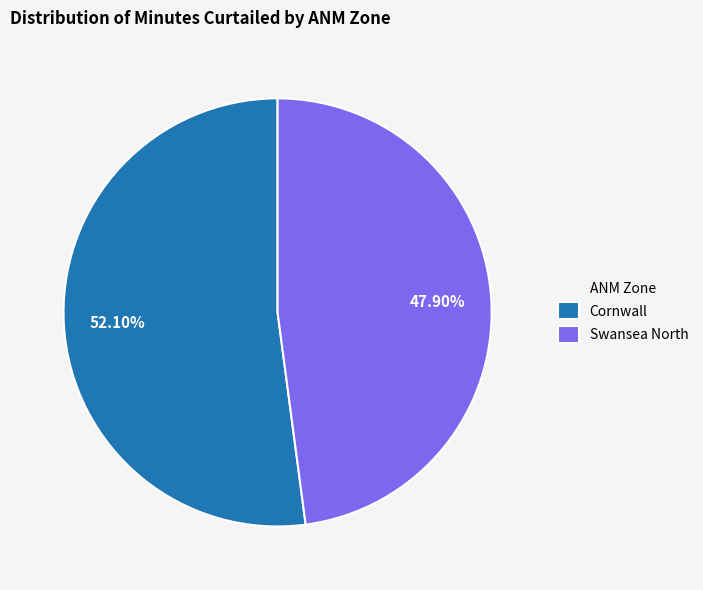

Is it true that Swansea North is 40% of the pie?

False